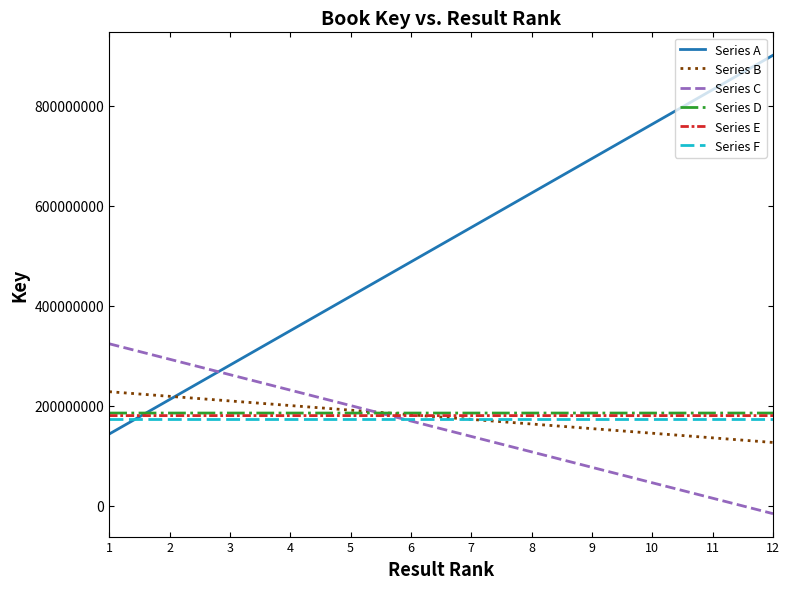

Between 3 and 7, which series saw the biggest shift?

Series A